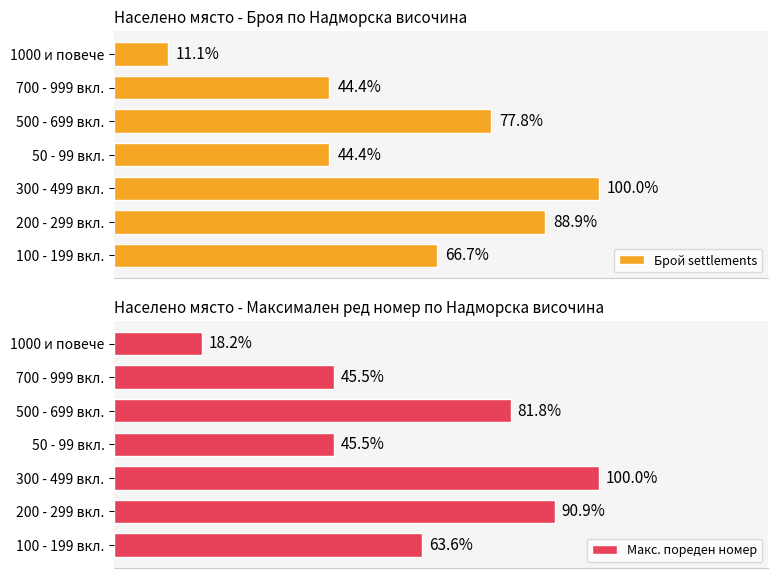

The Макс. пореден номер series shows 7 at 700 - 999 вкл.. True or false?

False